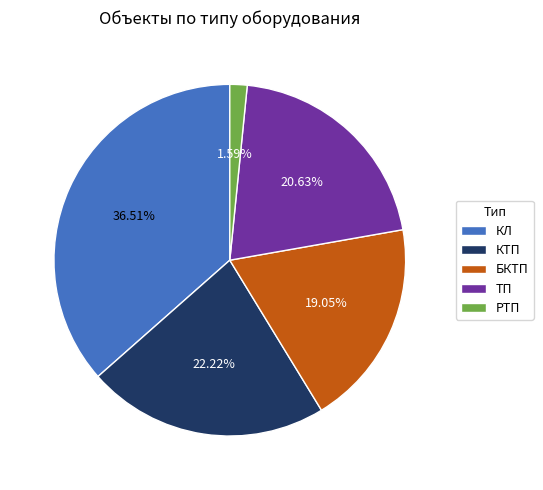

To the nearest percent, what is the difference between the РТП and БКТП slice percentages?

17%